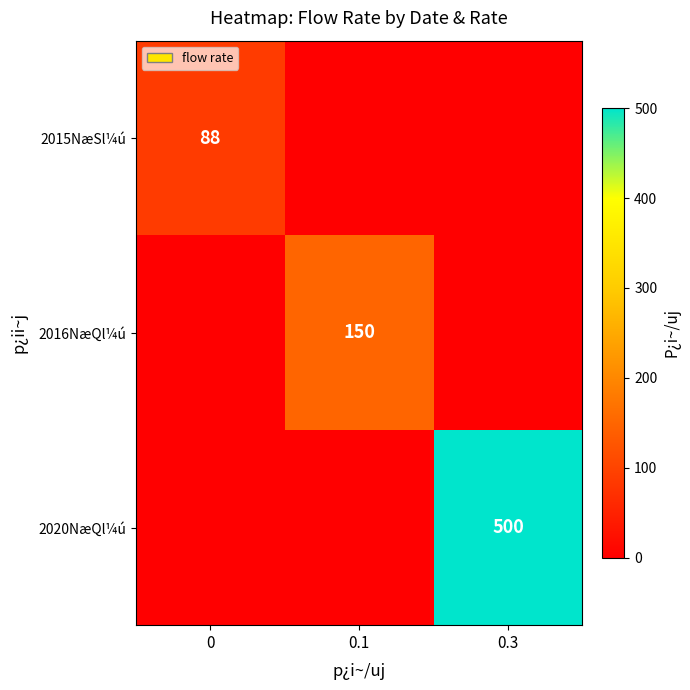

Is it true that 2015NæSl¼ú equals 88 at 0?

True